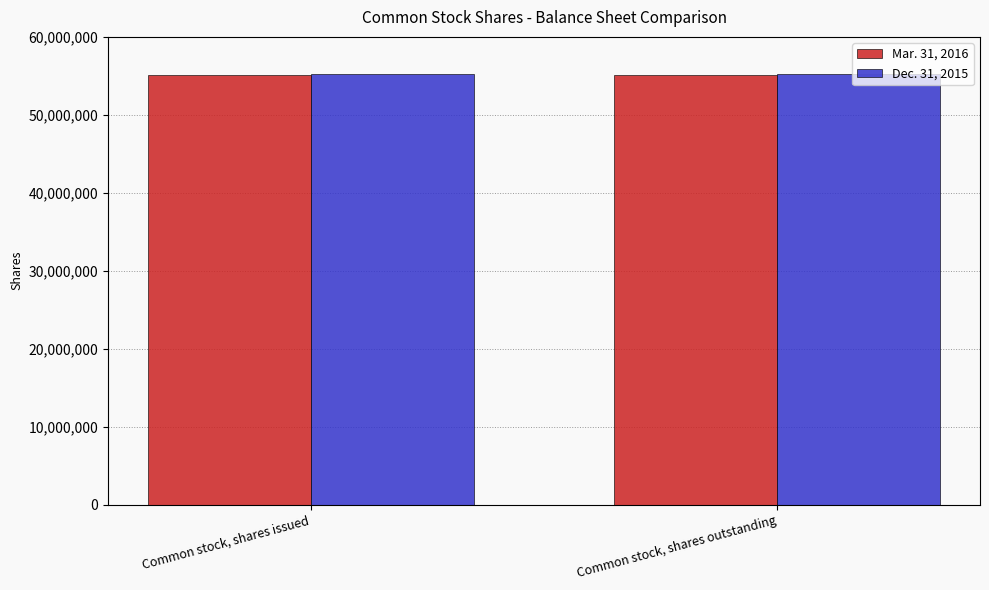

What is the minimum value for Mar. 31, 2016?

55101067